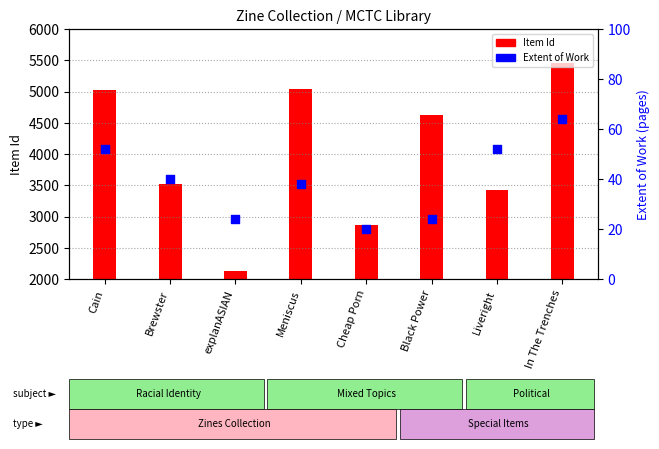

Which series has the largest total across all categories?

Item Id